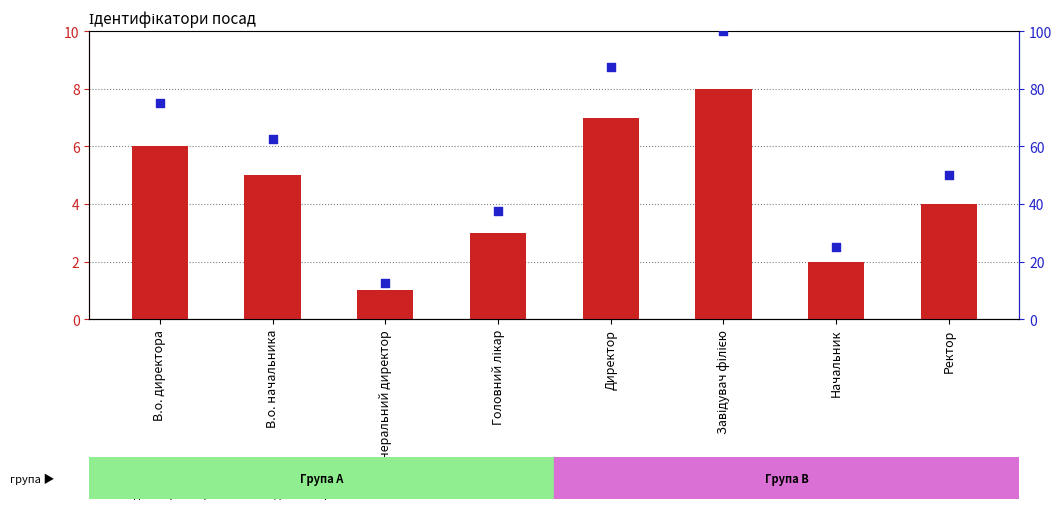

Which series reaches the minimum Y coordinate?

Ідентифікатор